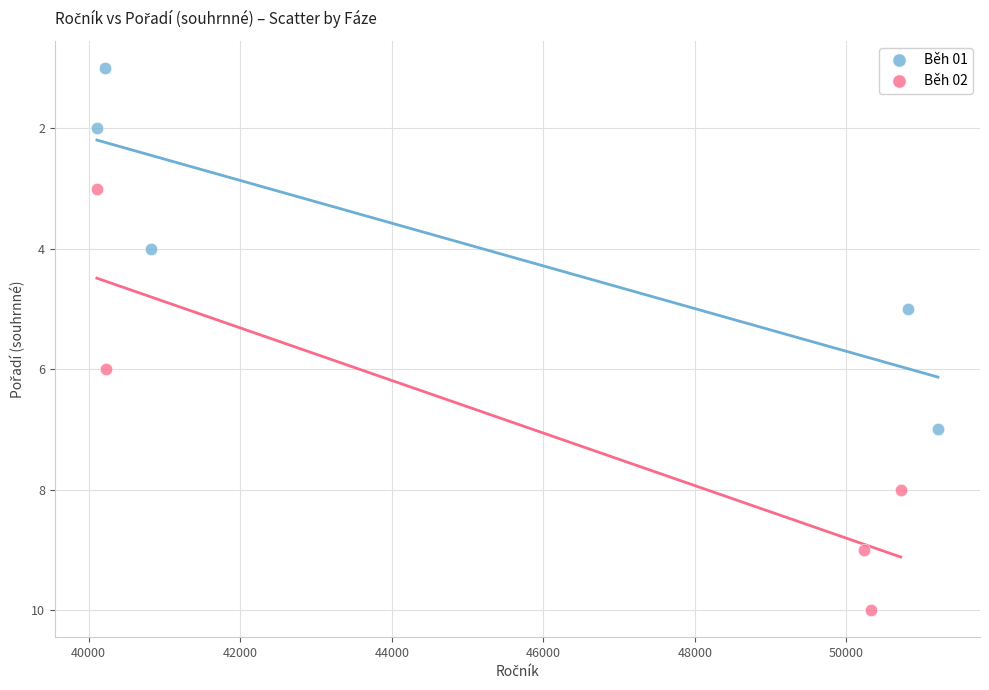

Which series has the largest Y range (max minus min)?

Běh 02